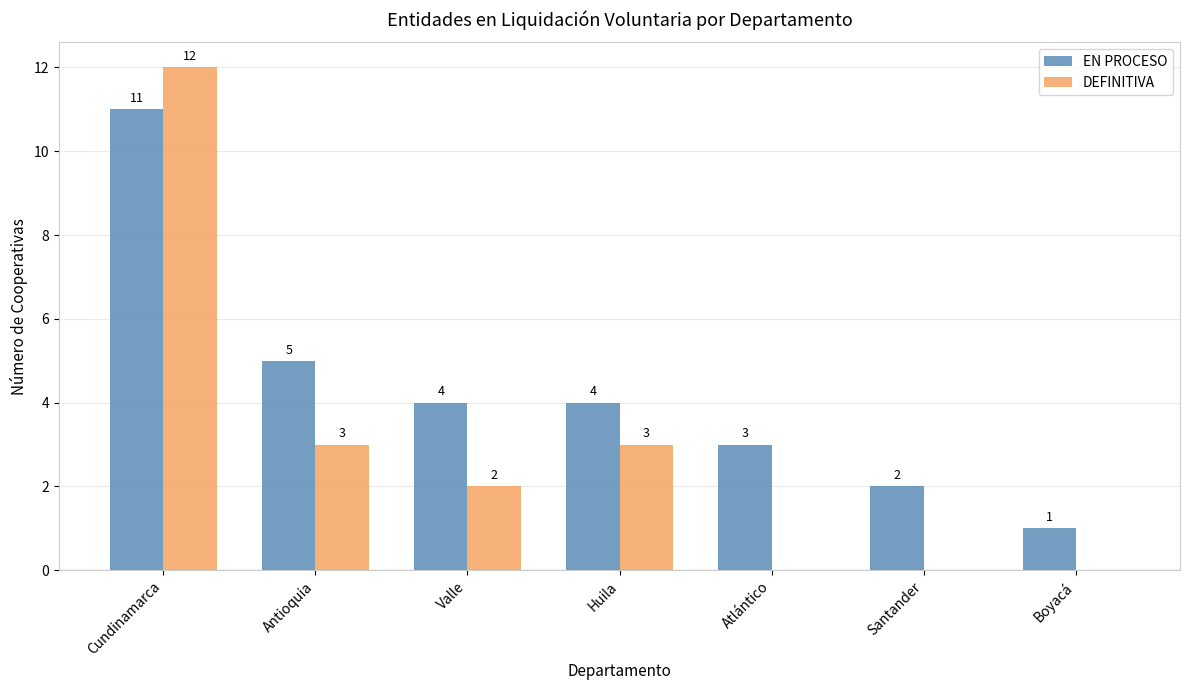

What are all the series names shown in the legend?

EN PROCESO, DEFINITIVA